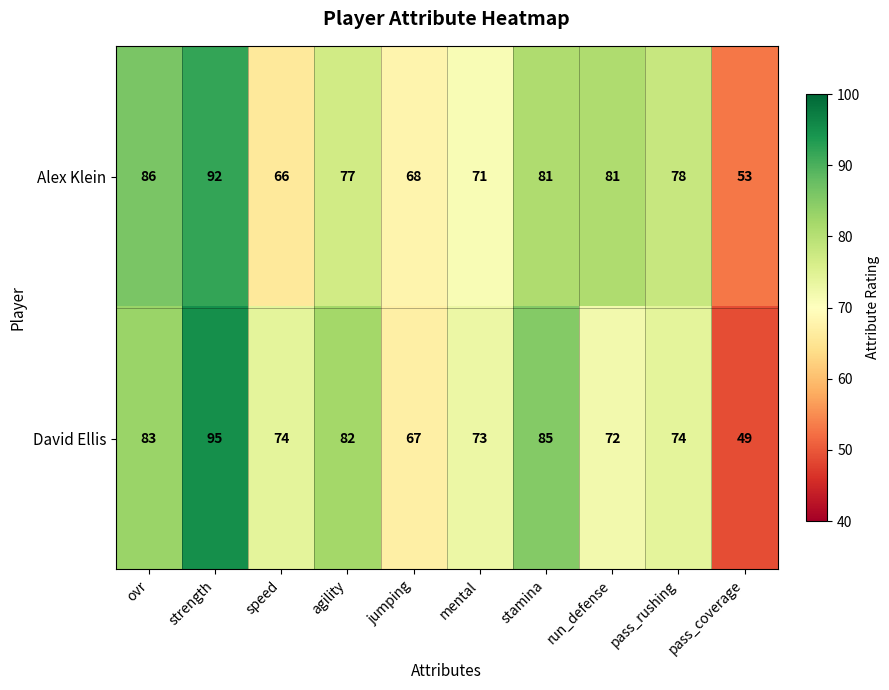

Which series has the largest range (max minus min)?

David Ellis